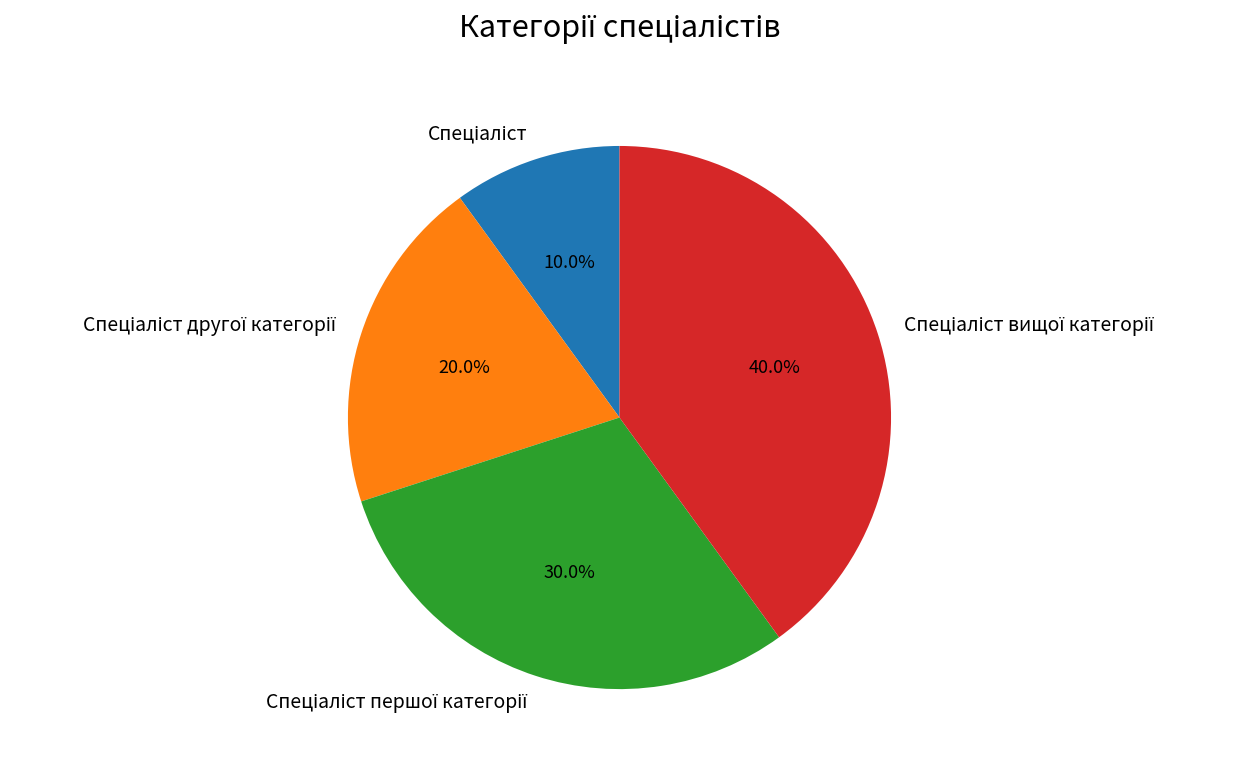

Does any single category account for the majority?

No